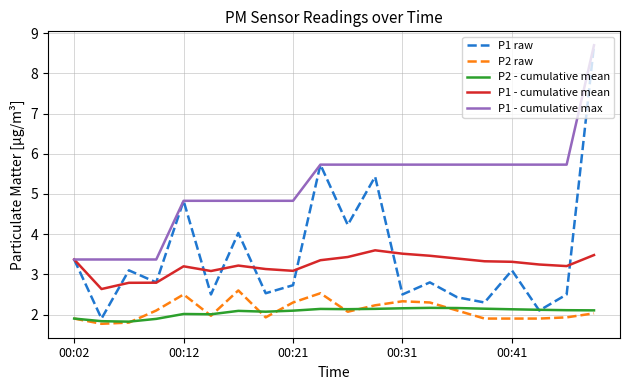

What are all the series names shown in the legend?

P1 raw, P2 raw, P2 - cumulative mean, P1 - cumulative mean, P1 - cumulative max